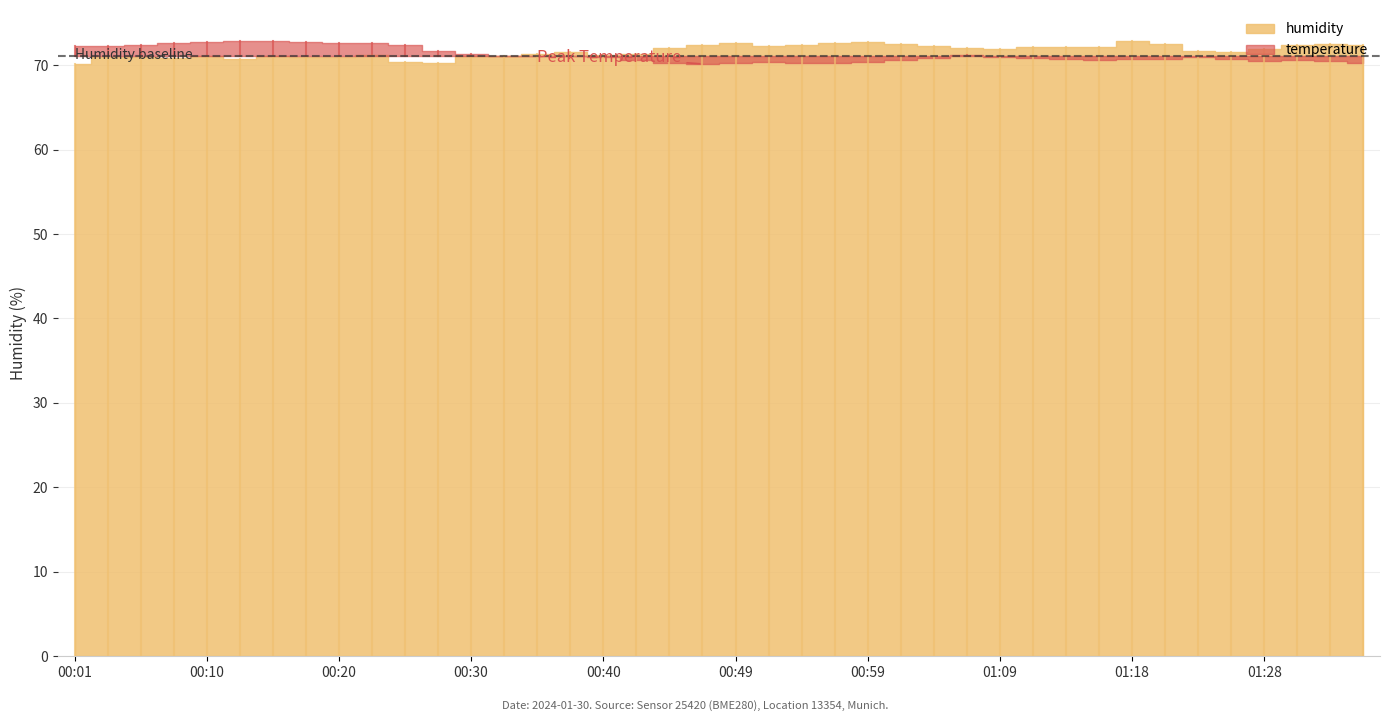

The chart shows a value of 109.5 at 00:49. True or false?

False